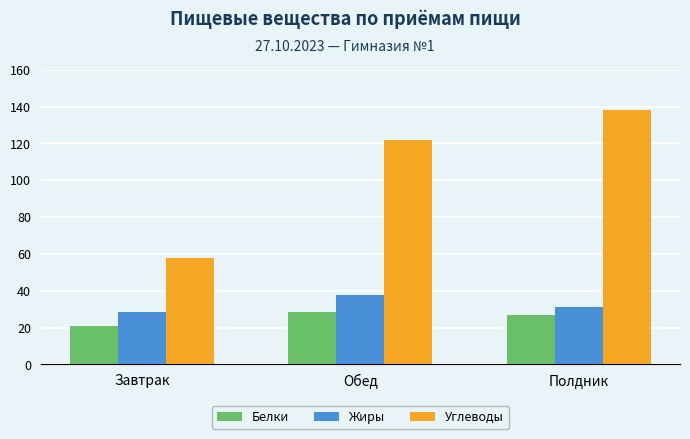

Which series has the largest range (max minus min)?

Углеводы